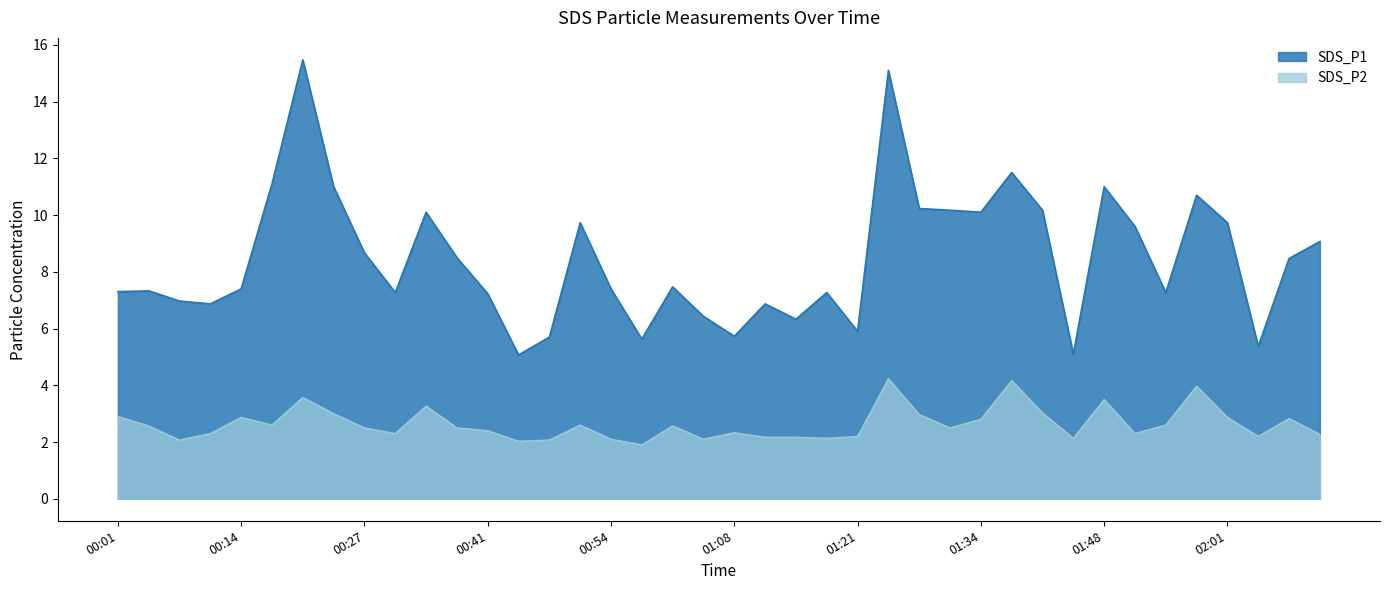

What are all the series names shown in the legend?

SDS_P1, SDS_P2